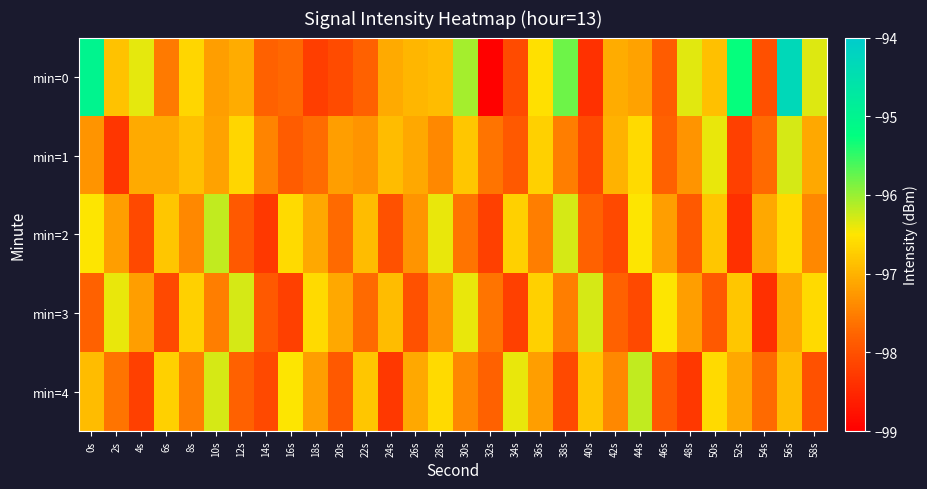

What is the total value across all series at 28s?

-484.6